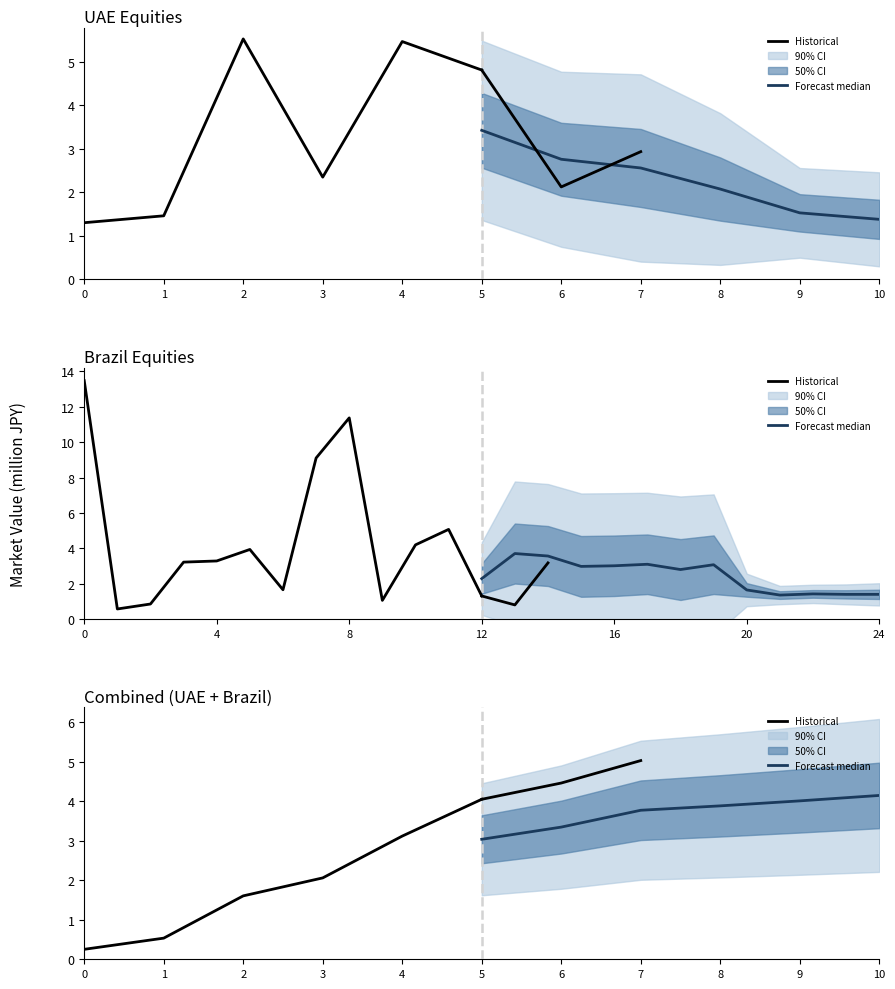

What is the smallest value displayed?

0.3